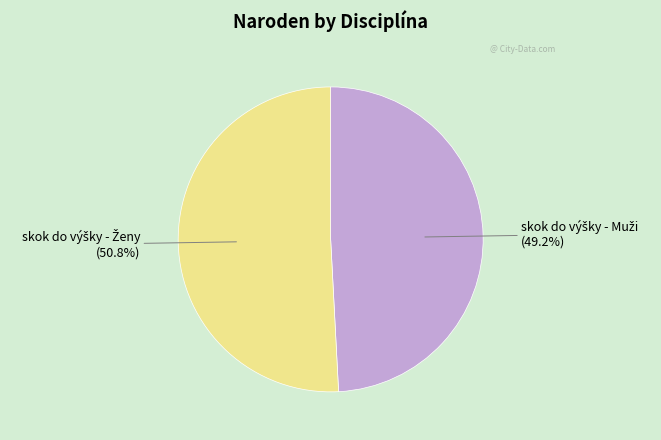

Does any single category account for the majority?

Yes